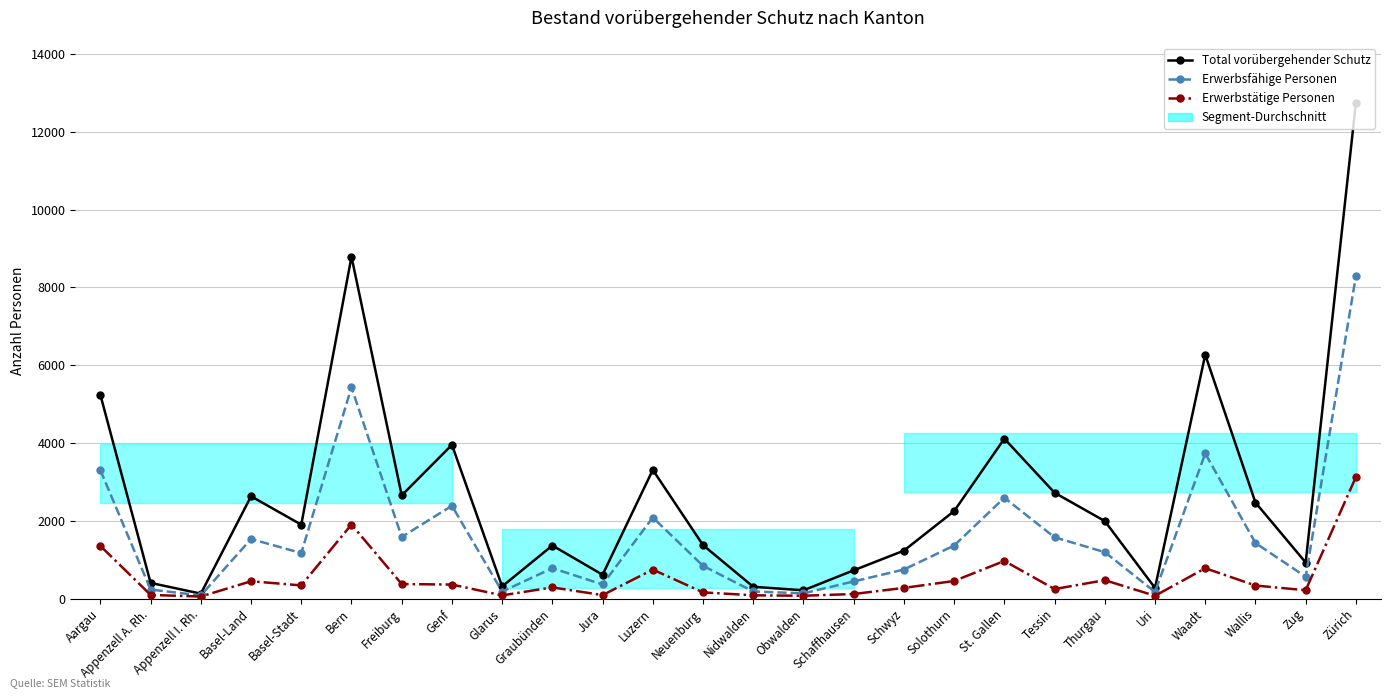

Reading left to right, extract all data points from this chart.

Total vorübergehender Schutz: 5238	403	127	2631	1901	8791	2654	3954	313	1365	613	3310	1375	304	213	727	1233	2250	4112	2722	1993	274	6270	2470	928	12745
Erwerbsfähige Personen: 3302	232	82	1532	1171	5432	1584	2387	180	783	363	2085	842	183	135	441	747	1364	2593	1576	1194	170	3732	1430	562	8293
Erwerbstätige Personen: 1354	94	53	446	339	1905	374	361	83	288	90	746	160	85	73	118	275	453	968	245	474	72	781	336	215	3125